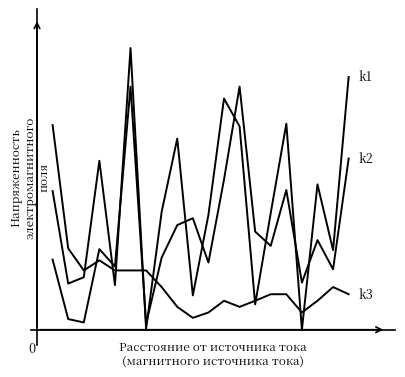

Does the chart display data point markers on the line(s)?

No